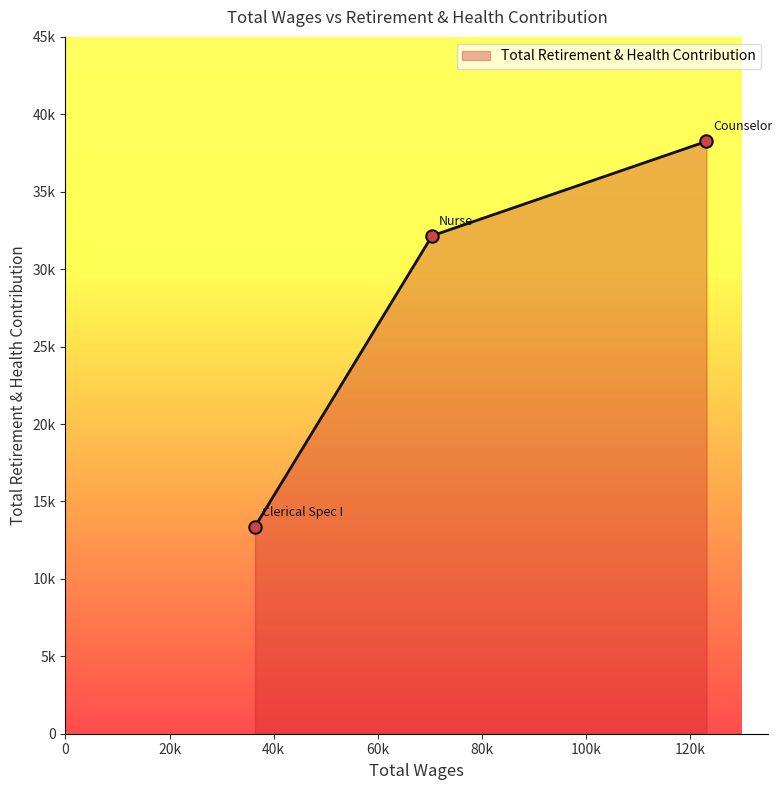

Which has a higher value, 70414.0 or 123115.0?

123115.0